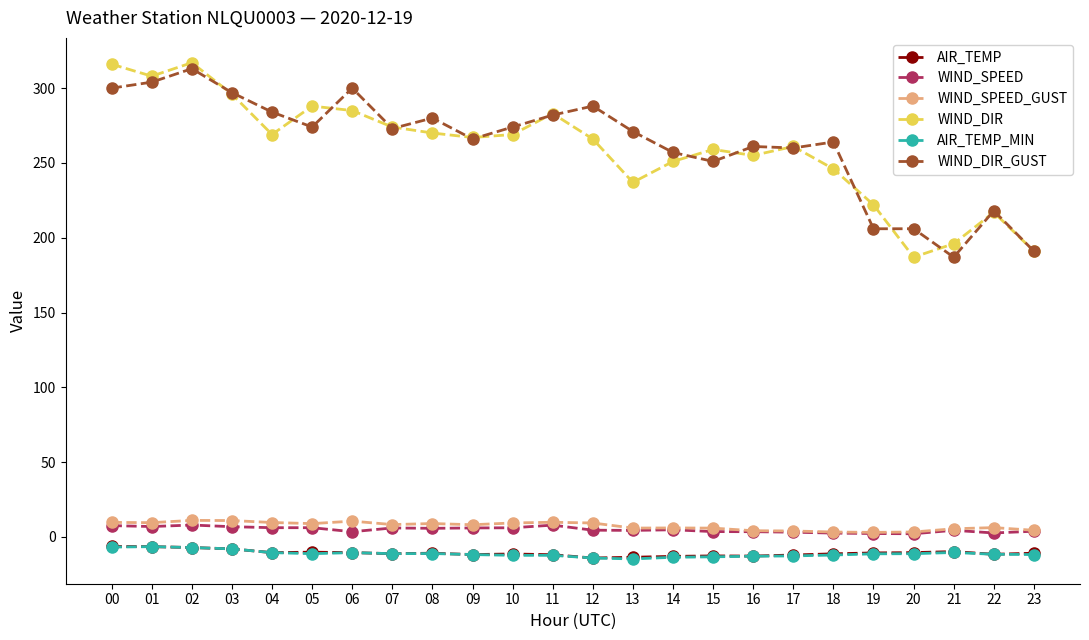

At which category does WIND_DIR reach its first local peak?

02